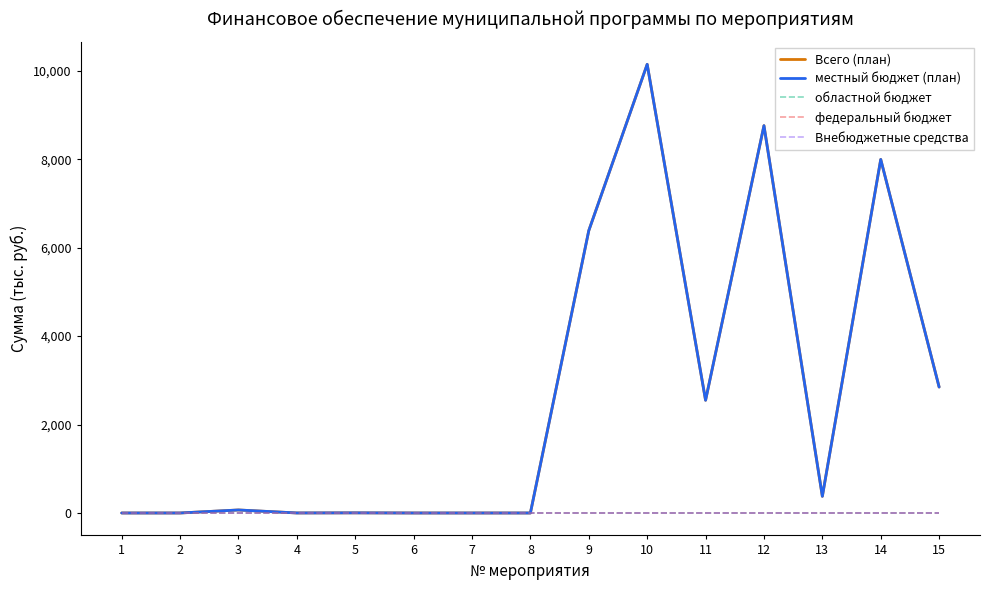

Reading left to right, extract all data points from this chart.

Всего (план): 1=0.0	2=0.0	3=68.0	4=0.6	5=3.0	6=0.0	7=0.0	8=0.0	9=6385.0	10=10144.0	11=2549.0	12=8758.0	13=377.0	14=7994.0	15=2847.4
местный бюджет (план): 1=0.0	2=0.0	3=68.0	4=0.6	5=3.0	6=0.0	7=0.0	8=0.0	9=6385.0	10=10144.0	11=2549.0	12=8758.0	13=377.0	14=7994.0	15=2847.4
областной бюджет: 1=0.0	2=0.0	3=0.0	4=0.0	5=0.0	6=0.0	7=0.0	8=0.0	9=0.0	10=0.0	11=0.0	12=0.0	13=0.0	14=0.0	15=0.0
федеральный бюджет: 1=0.0	2=0.0	3=0.0	4=0.0	5=0.0	6=0.0	7=0.0	8=0.0	9=0.0	10=0.0	11=0.0	12=0.0	13=0.0	14=0.0	15=0.0
Внебюджетные средства: 1=0.0	2=0.0	3=0.0	4=0.0	5=0.0	6=0.0	7=0.0	8=0.0	9=0.0	10=0.0	11=0.0	12=0.0	13=0.0	14=0.0	15=0.0